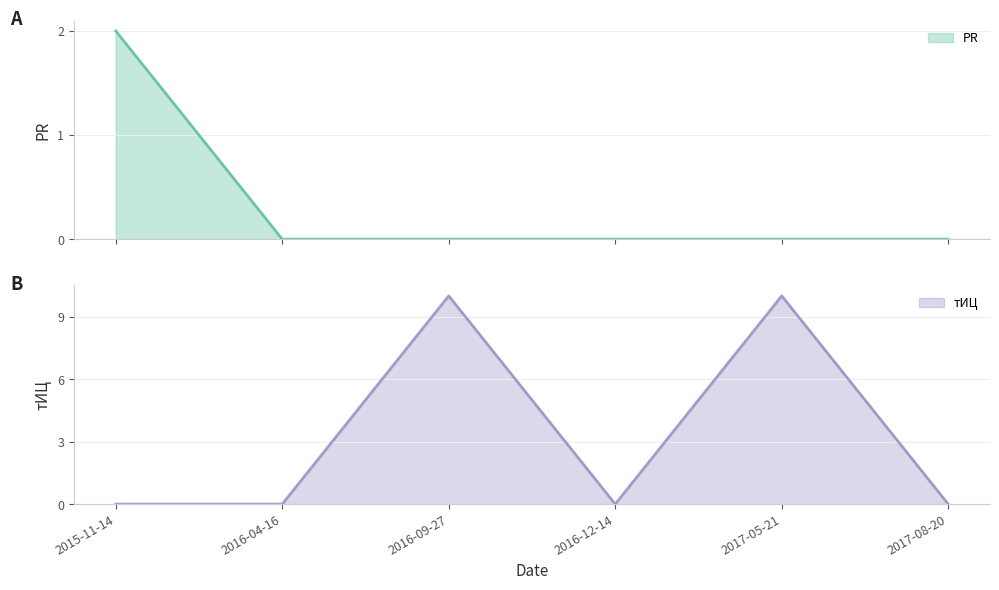

Reading left to right, extract all data points from this chart.

PR: 2015-11-14=2	2016-04-16=0	2016-09-27=0	2016-12-14=0	2017-05-21=0	2017-08-20=0
тИЦ: 2015-11-14=0	2016-04-16=0	2016-09-27=10	2016-12-14=0	2017-05-21=10	2017-08-20=0